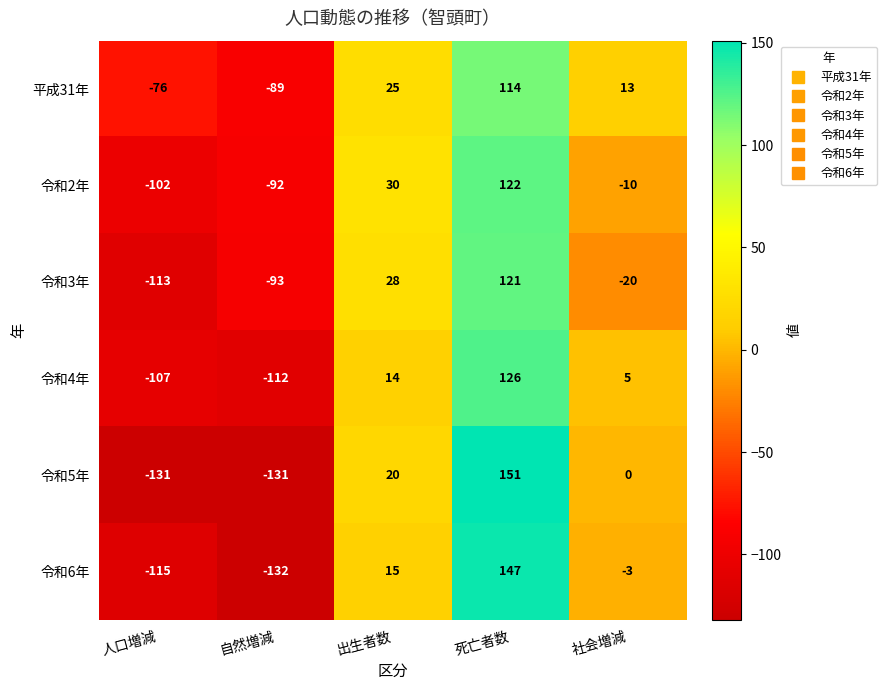

How many distinct data groups are displayed?

6